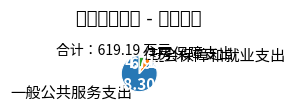

True or false: 一般公共服务支出 accounts for 88% of the total.

True